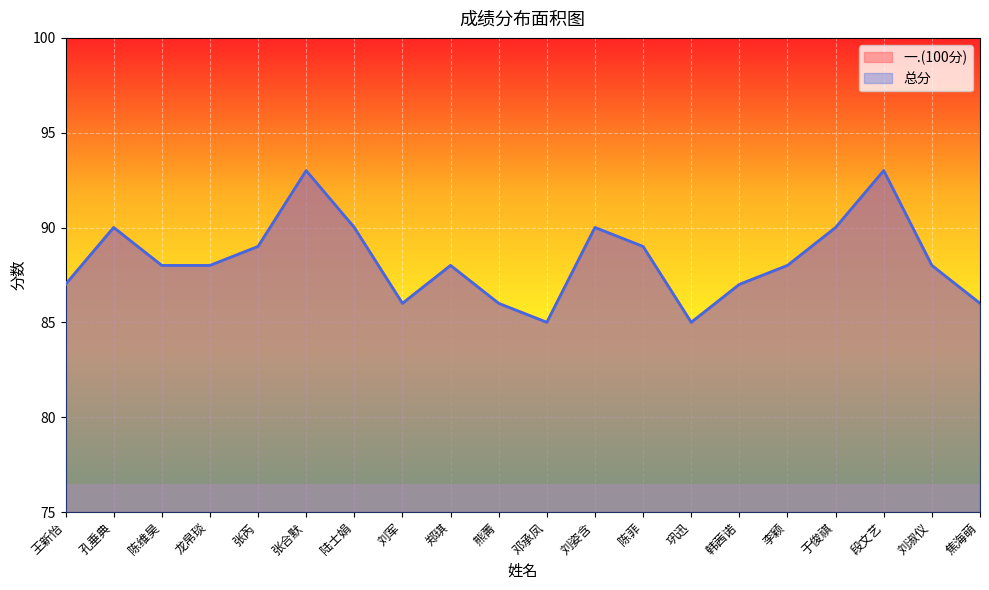

What is the maximum value for 总分?

93